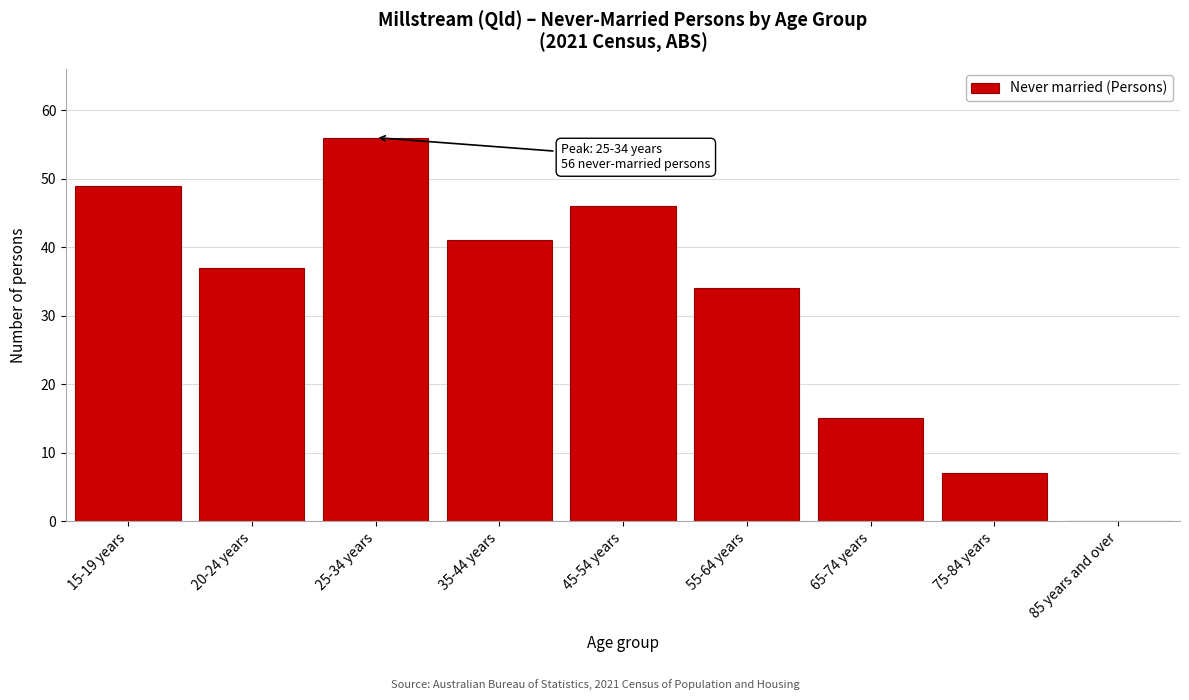

Reading left to right, transcribe all the data shown in this chart.

15-19 years=49	20-24 years=37	25-34 years=56	35-44 years=41	45-54 years=46	55-64 years=34	65-74 years=15	75-84 years=7	85 years and over=0